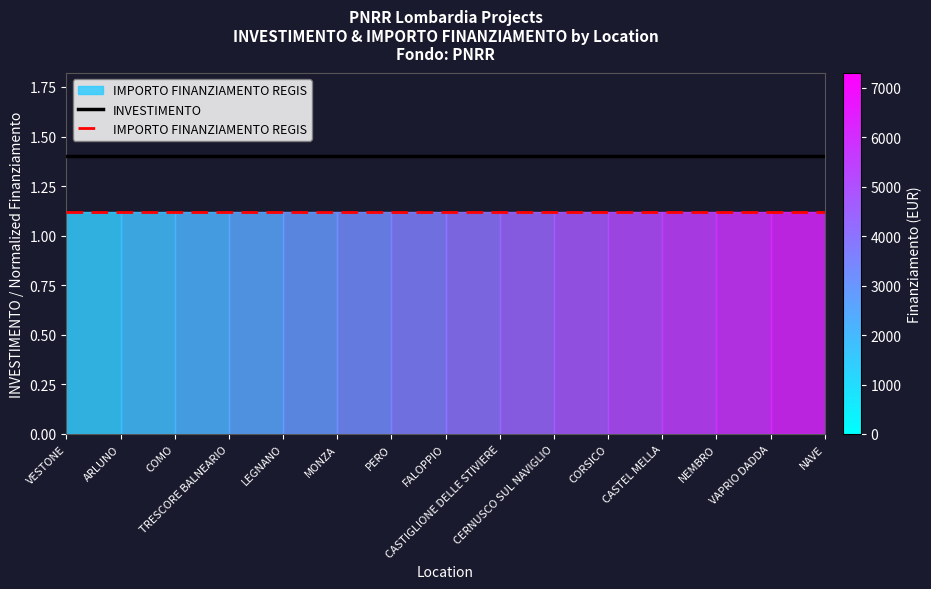

Which label corresponds to the smallest value in the chart?

VESTONE